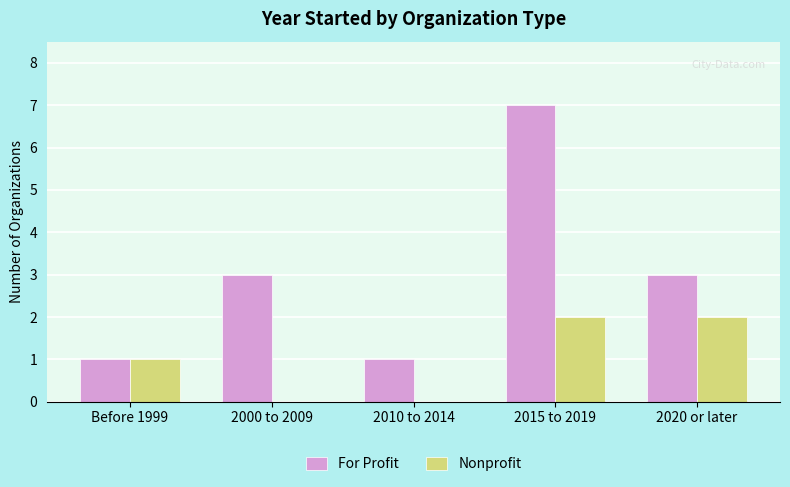

How many groups of bars are there?

5